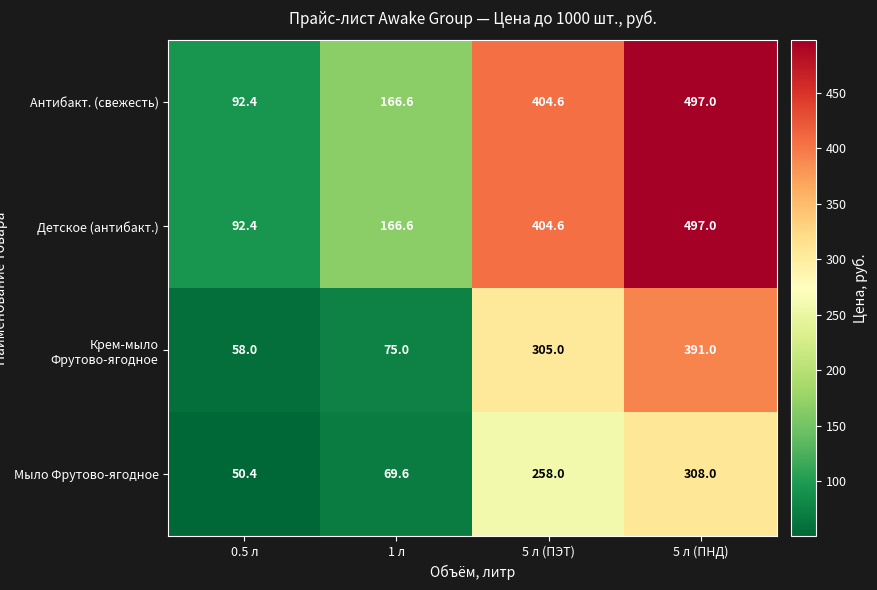

What is the sum of the Детское (антибакт.) values at 0.5 л and 5 л (ПЭТ)?

497.0